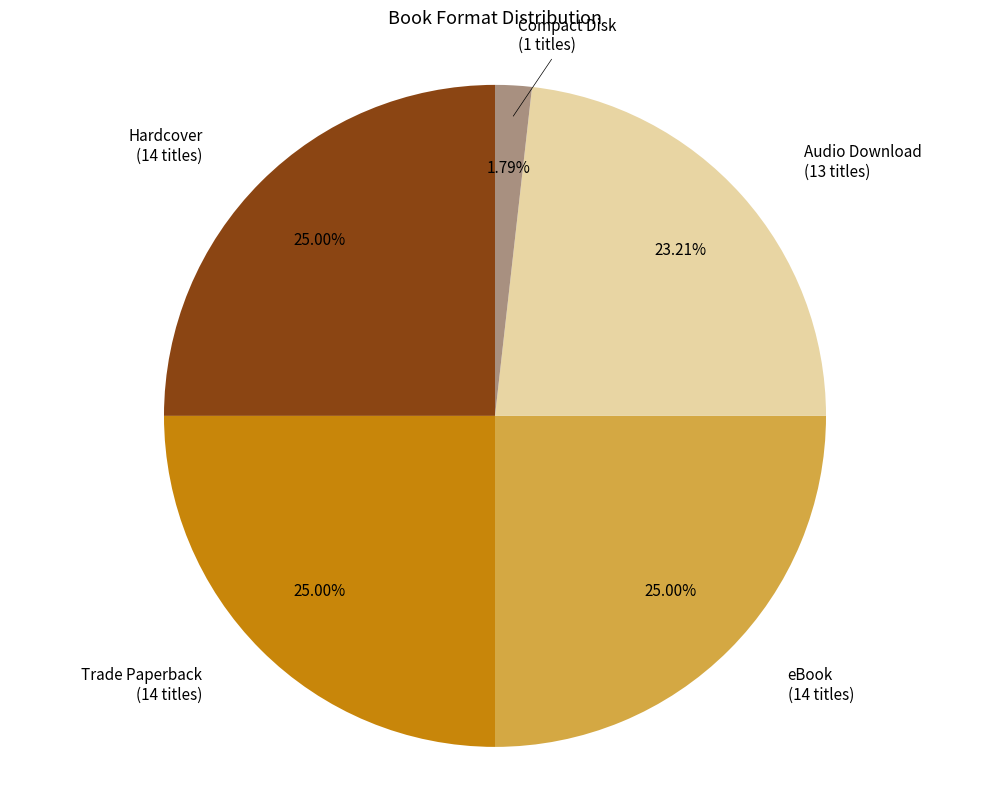

Is there a majority slice in this chart?

No